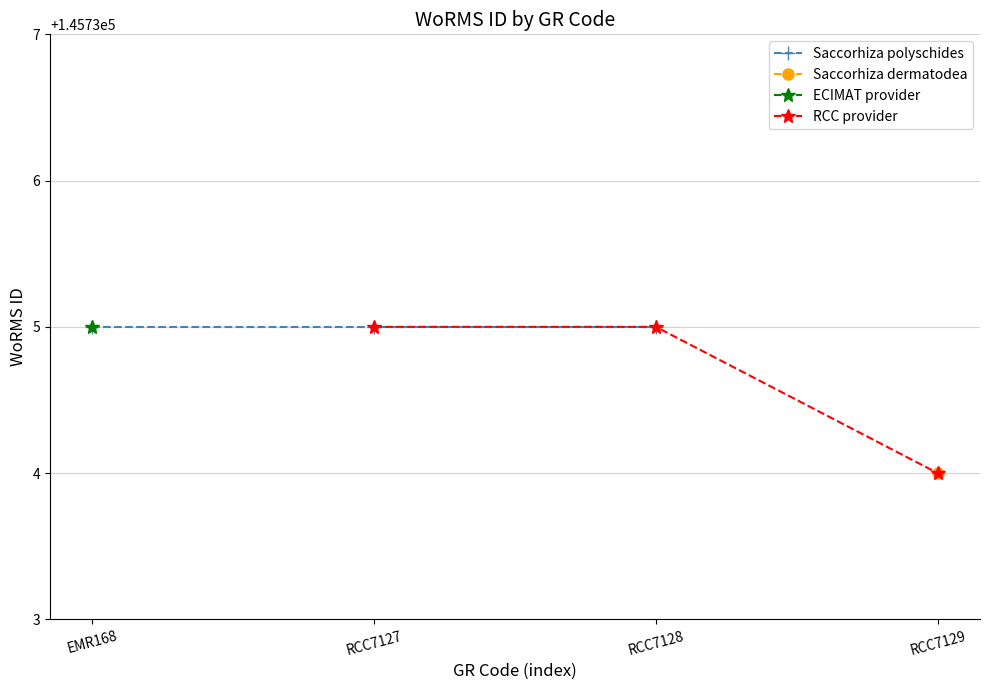

What position from the left is RCC7127?

2